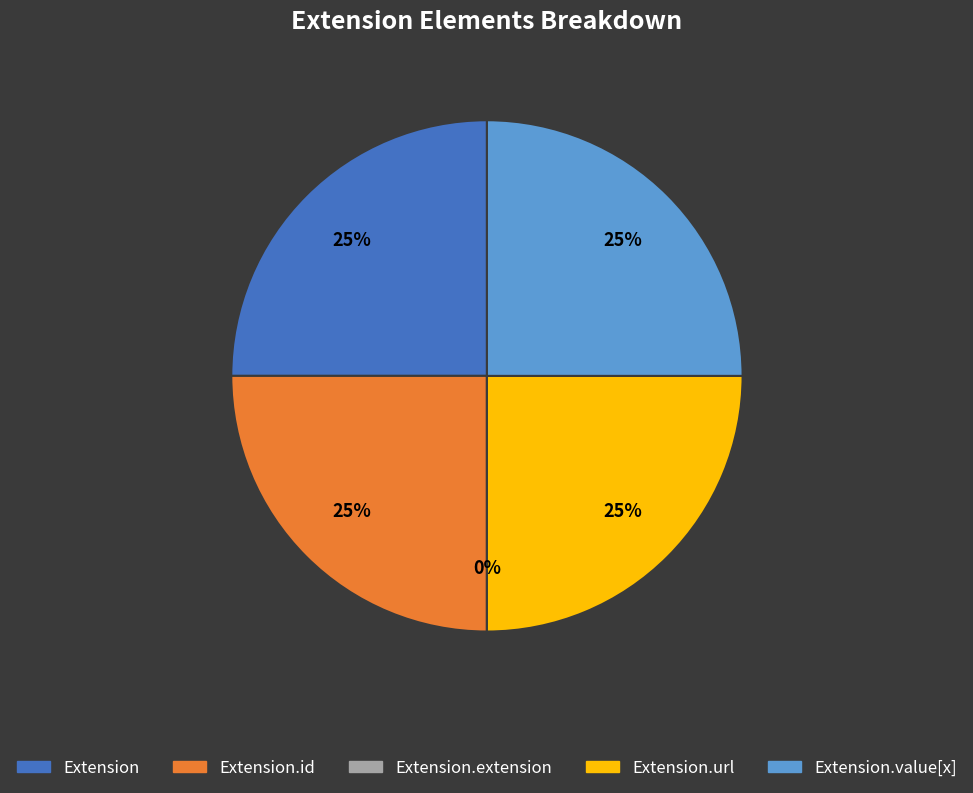

Which has a higher value, Extension or Extension.extension?

Extension